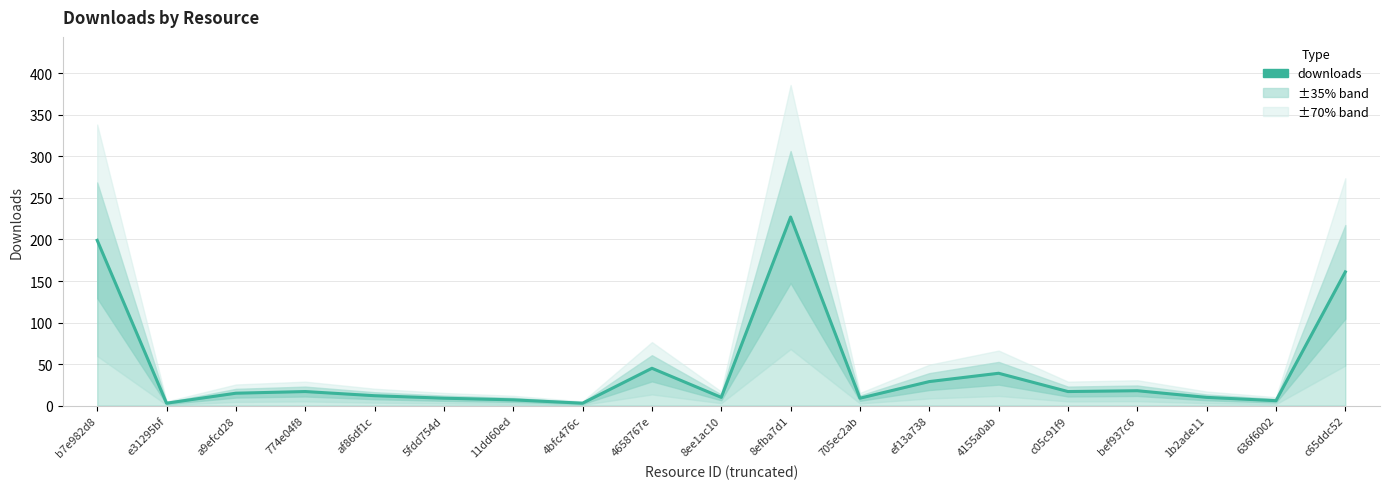

What is the label of the 4th point from the right?

bef937c6